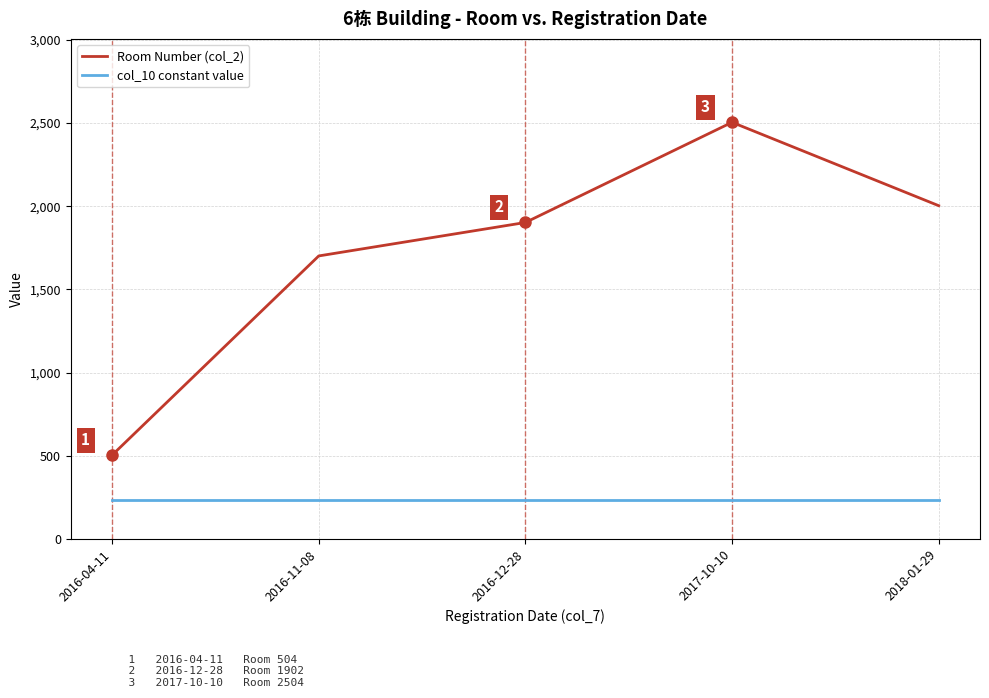

Where is Room Number (col_2) nearest to the value 1504?

2016-11-08